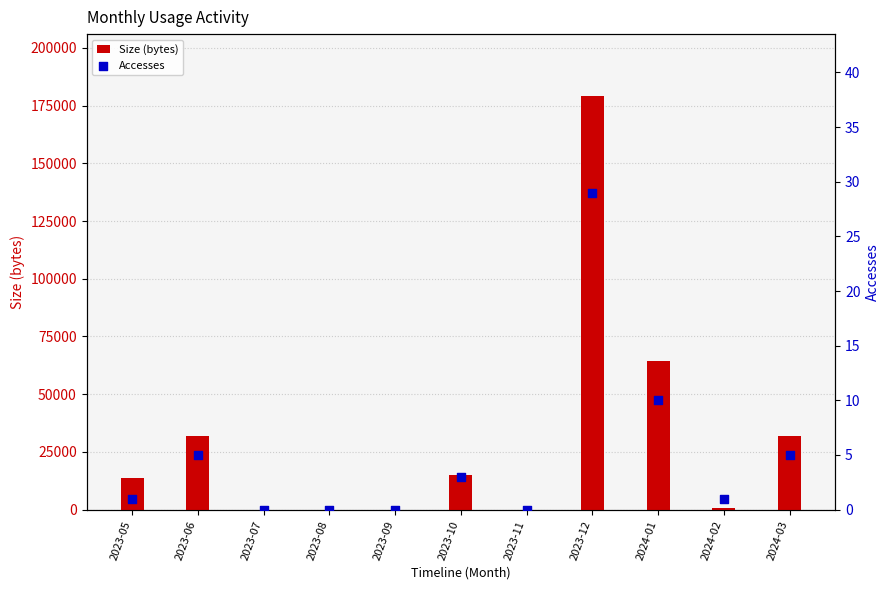

Which series has the largest total across all categories?

Size (bytes)